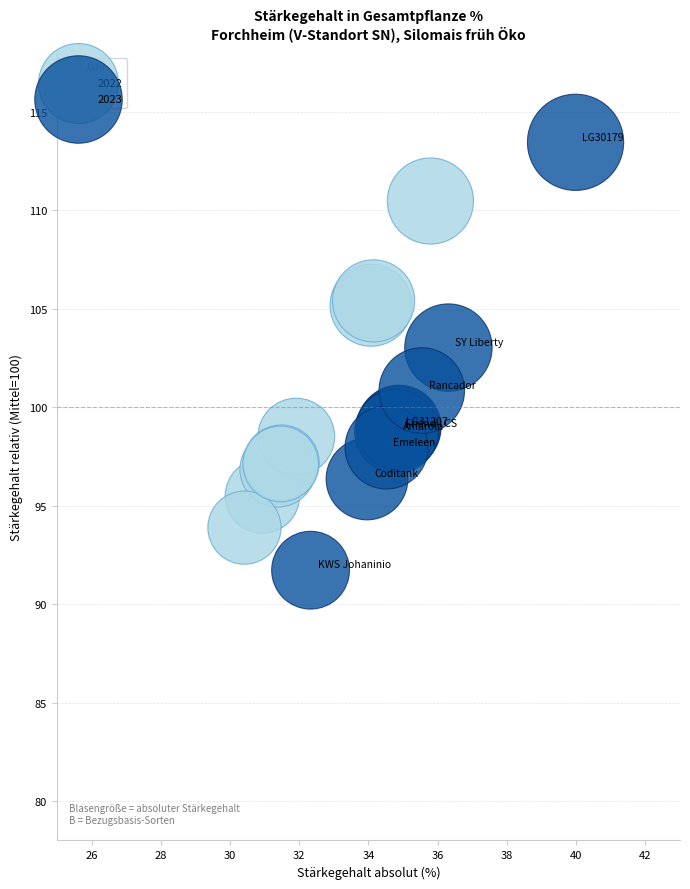

Which series has the largest Y range (max minus min)?

2023